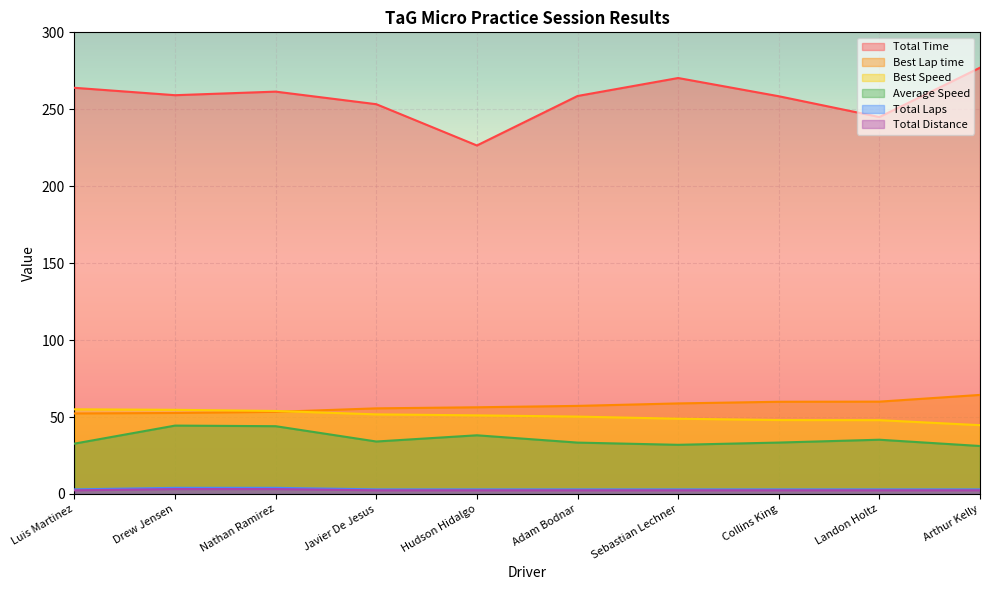

What is the average value of the Best Lap time series?

57.1